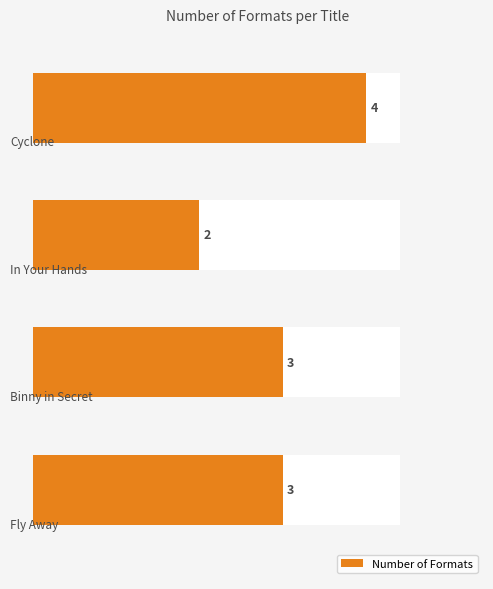

Which has a higher value, 3 or 2?

3